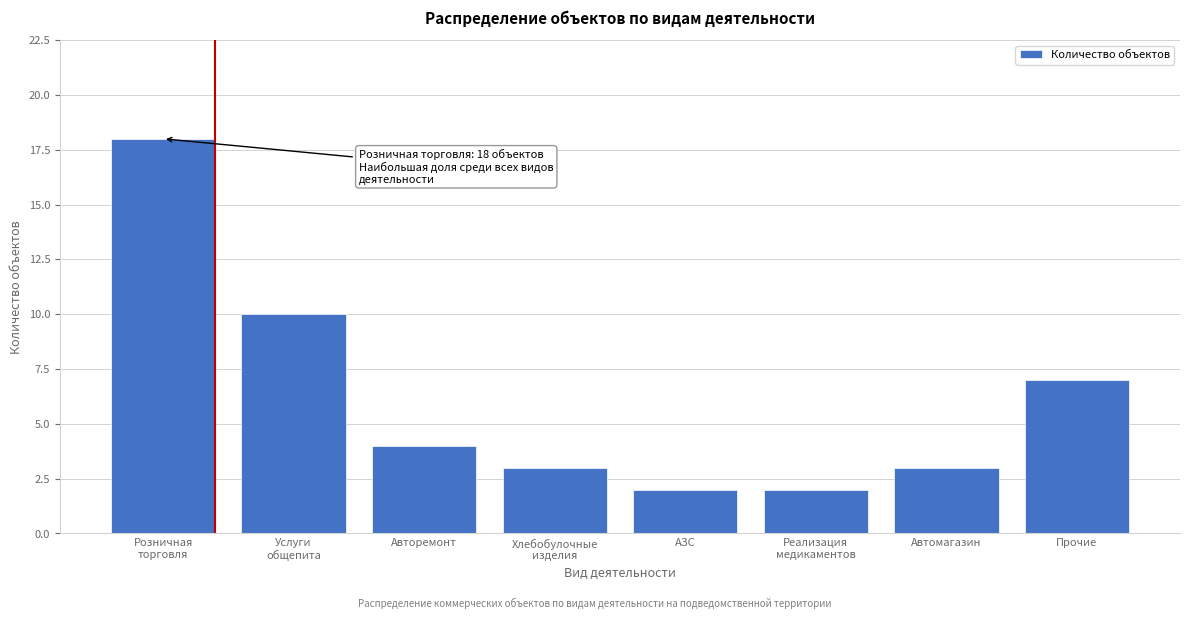

Reading left to right, what are all the values shown in this chart?

18	10	4	3	2	2	3	7